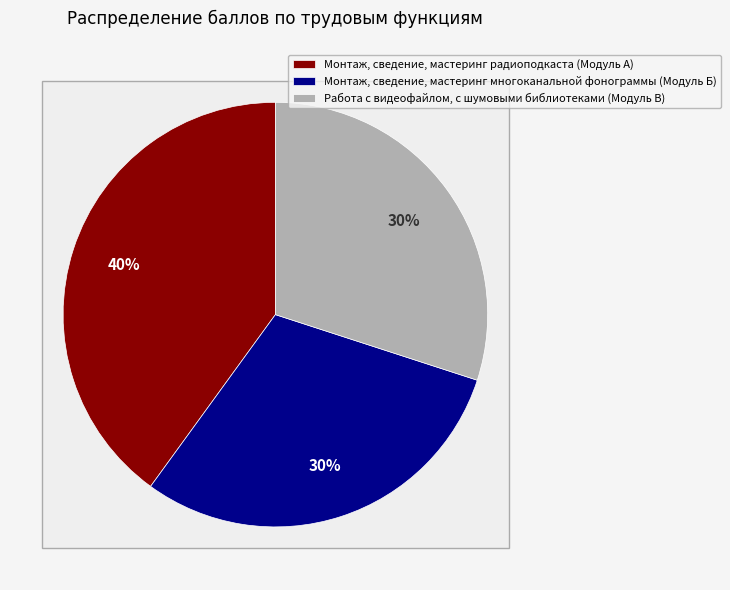

To the nearest percent, what percentage of the pie is Монтаж, сведение, мастеринг многоканальной фонограммы (Модуль Б)?

30%